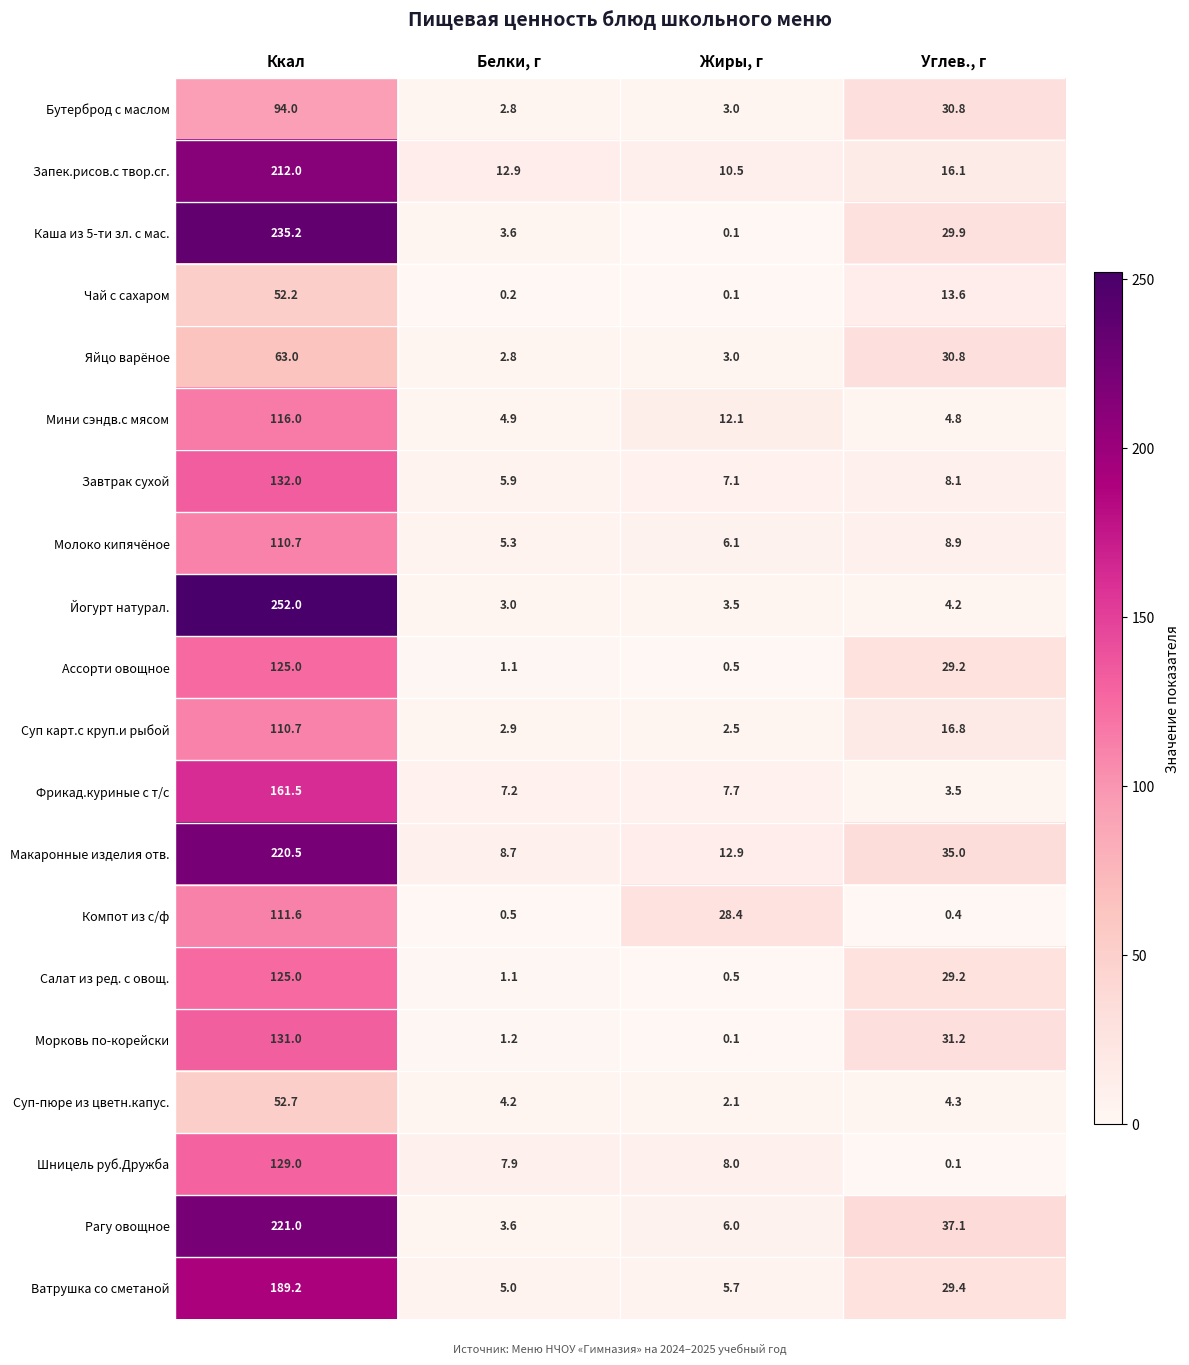

Is it true that Рагу овощное equals 5.3 at Белки, г?

False